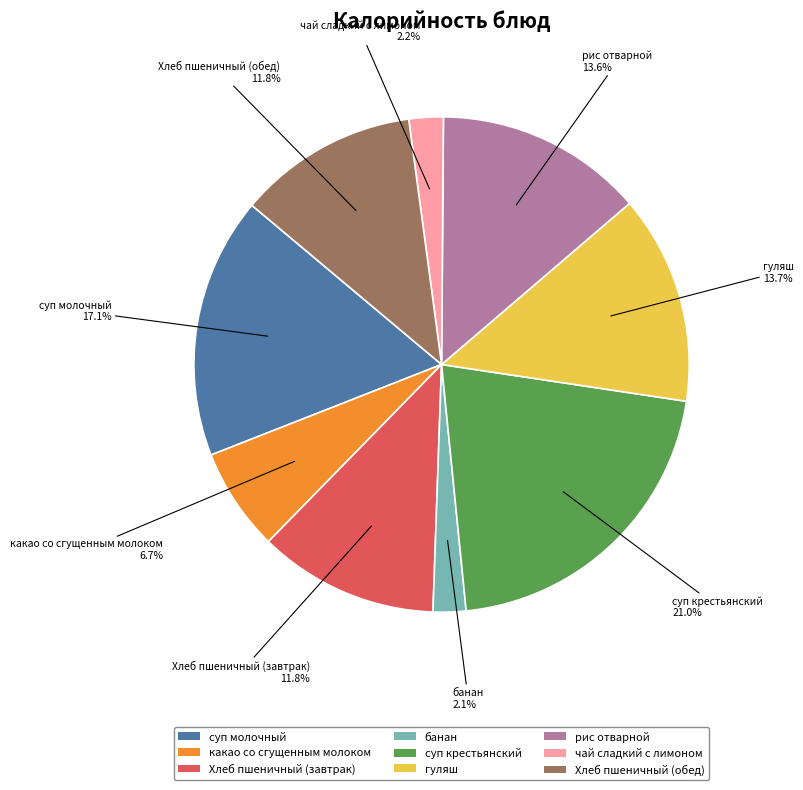

True or false: Хлеб пшеничный (завтрак) accounts for 17% of the total.

False